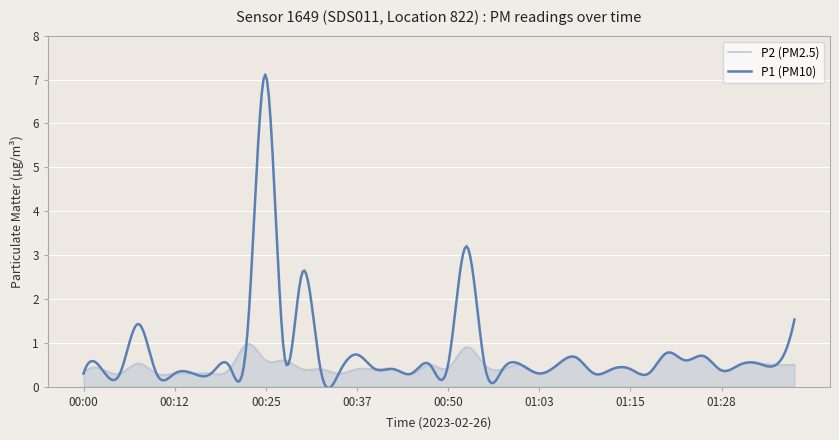

How many series are shown in this chart?

2